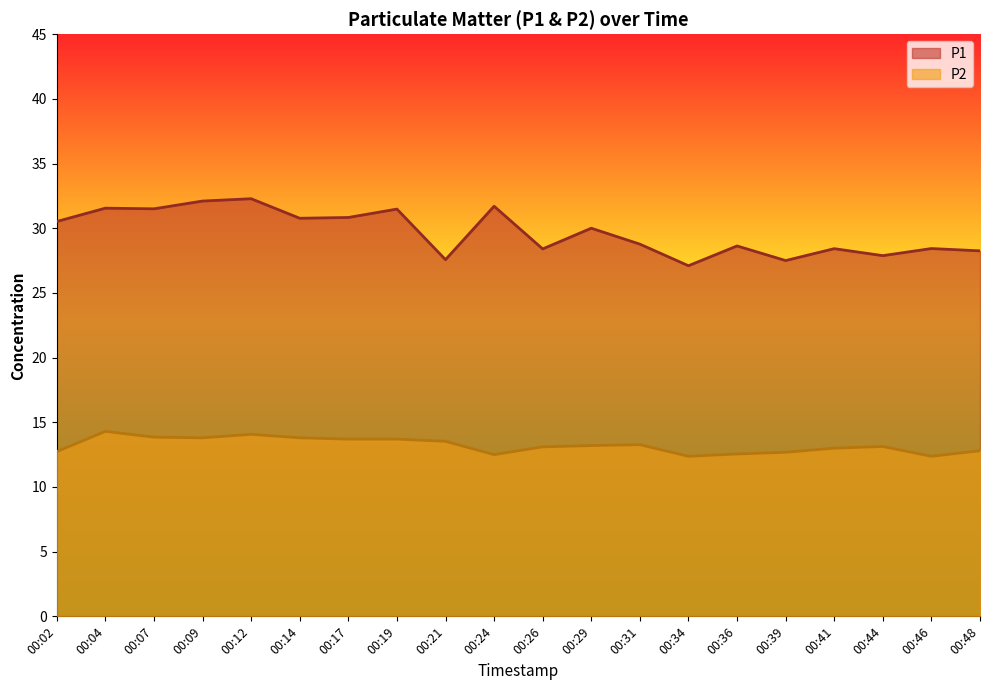

True or false: P2 and P1 intersect in this chart.

False